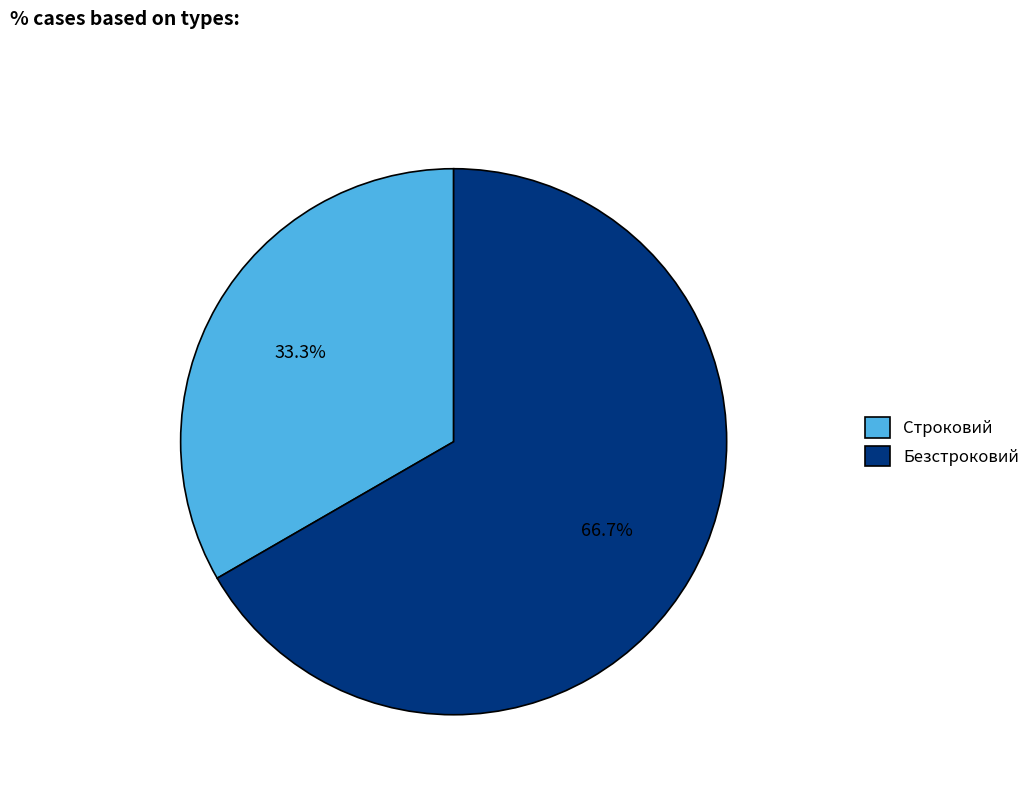

What portion of the pie excludes Строковий?

66.7%